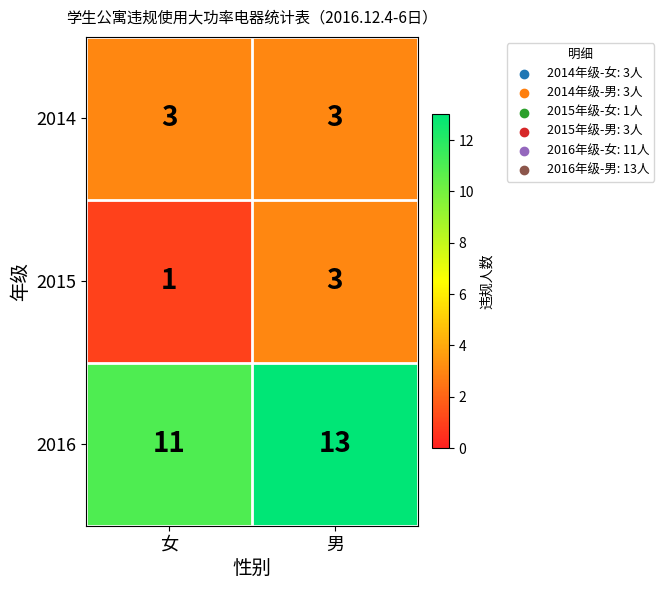

How many distinct data groups are displayed?

3